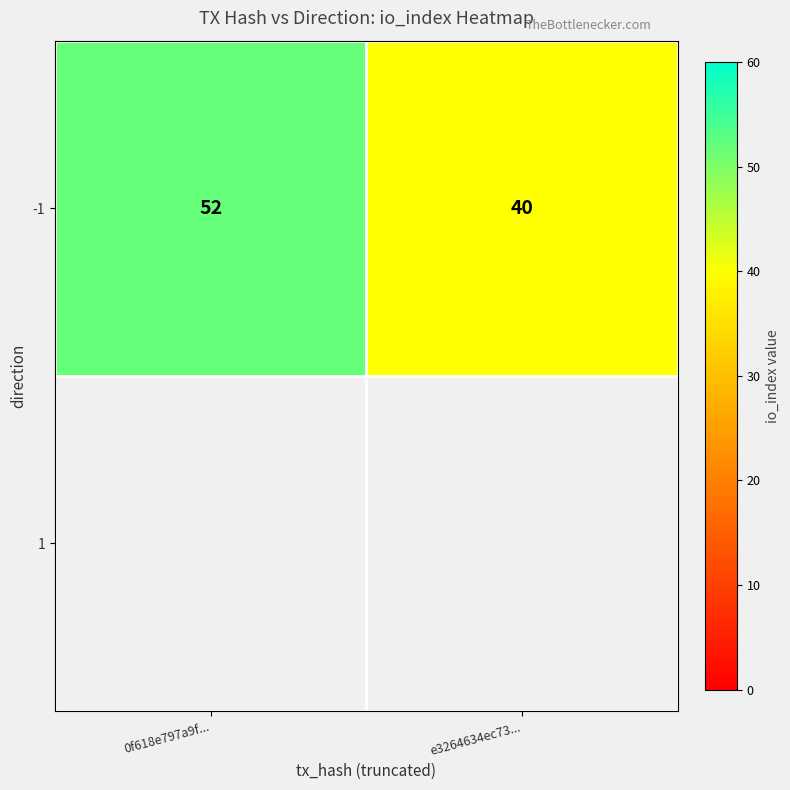

Reading left to right, what are all the values shown in this chart?

52	40